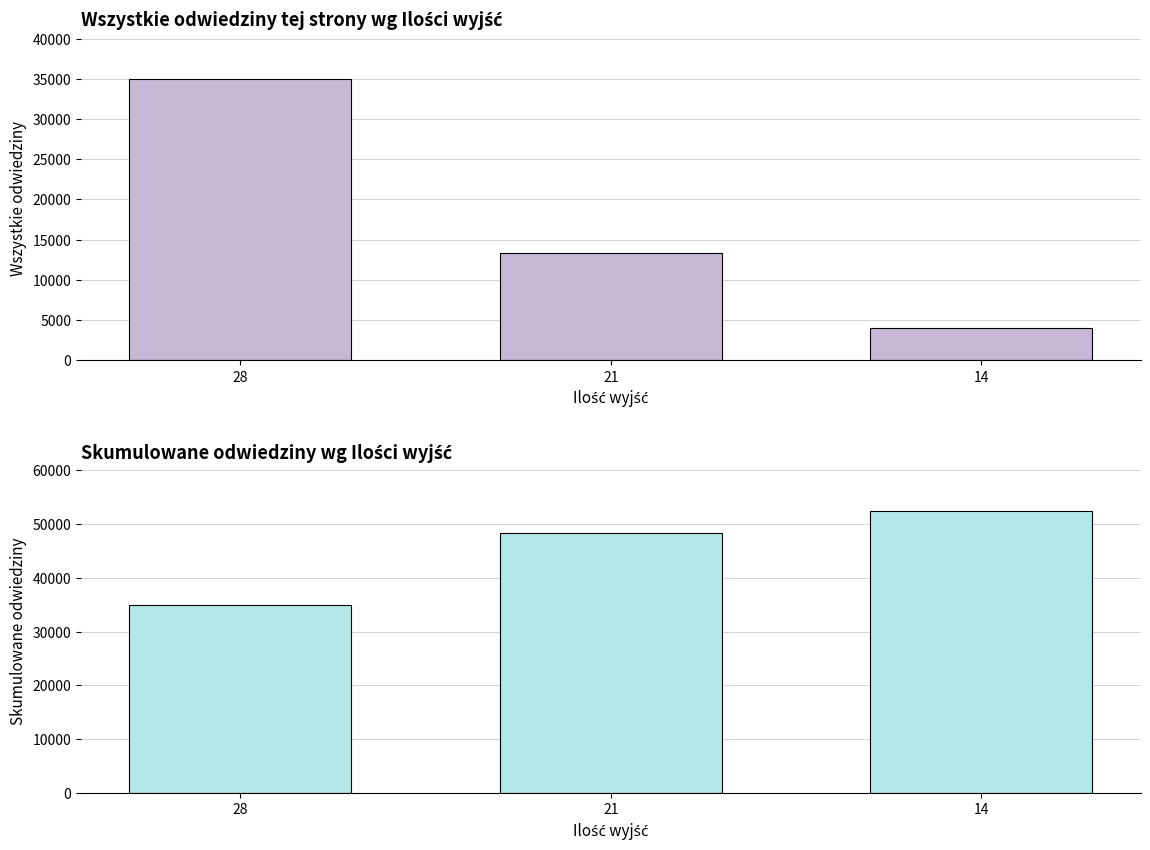

Between 28 and 14, which is larger?

28